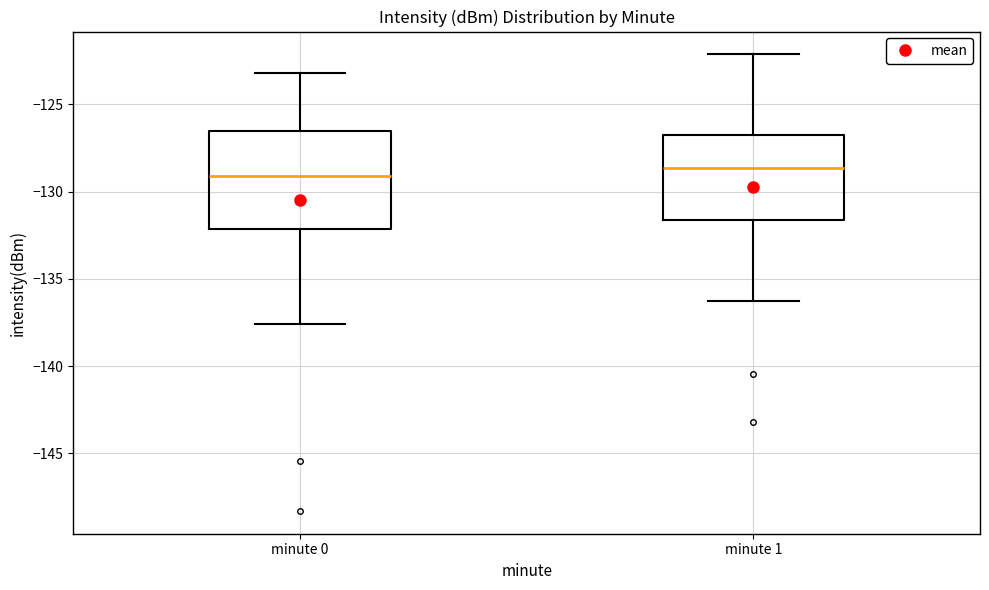

Reading left to right, transcribe this box plot: for each box, give where its median line is, the range the box spans, and where its two whiskers end, as read against the y-axis. The values are not printed on the chart, so give them approximately, as read against the axis.

minute 0: median -129.0, box -132.0 to -126.5, whiskers -137.5 to -123.0
minute 1: median -128.5, box -131.5 to -127.0, whiskers -136.5 to -122.0